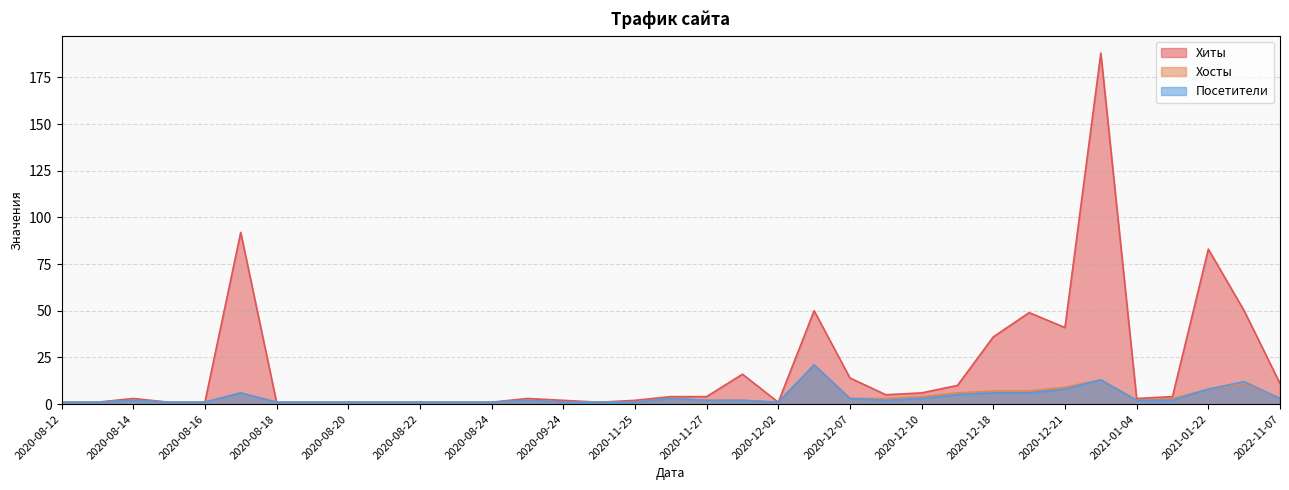

True or false: Хосты and Посетители cross at least once.

False